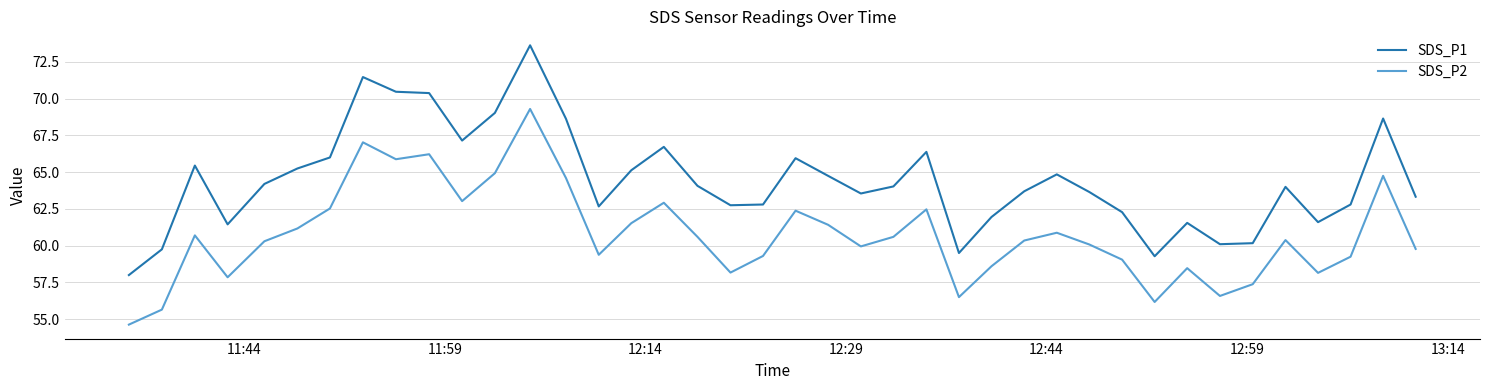

True or false: SDS_P2 and SDS_P1 intersect in this chart.

False